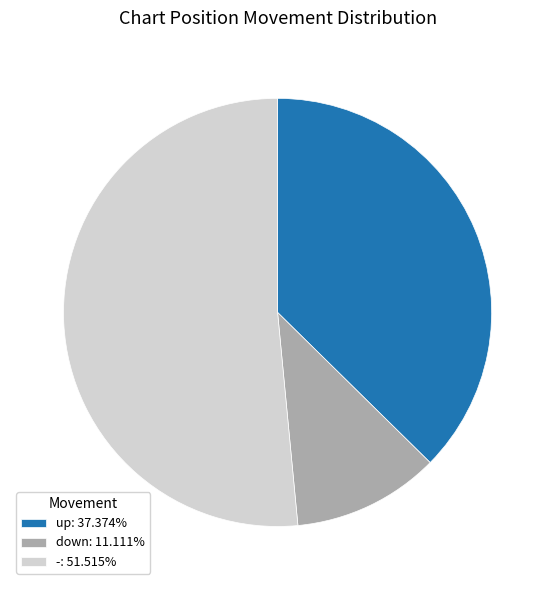

What is the ratio of the value at -: 51.515% to the value at down: 11.111%?

4.6